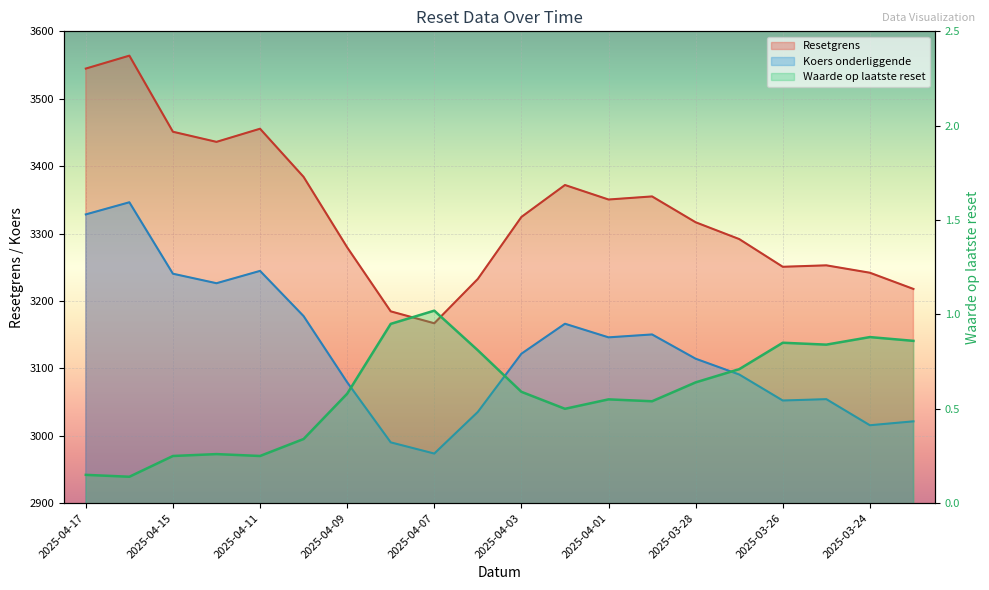

What is the label of the 15th point from the left?

2025-03-28